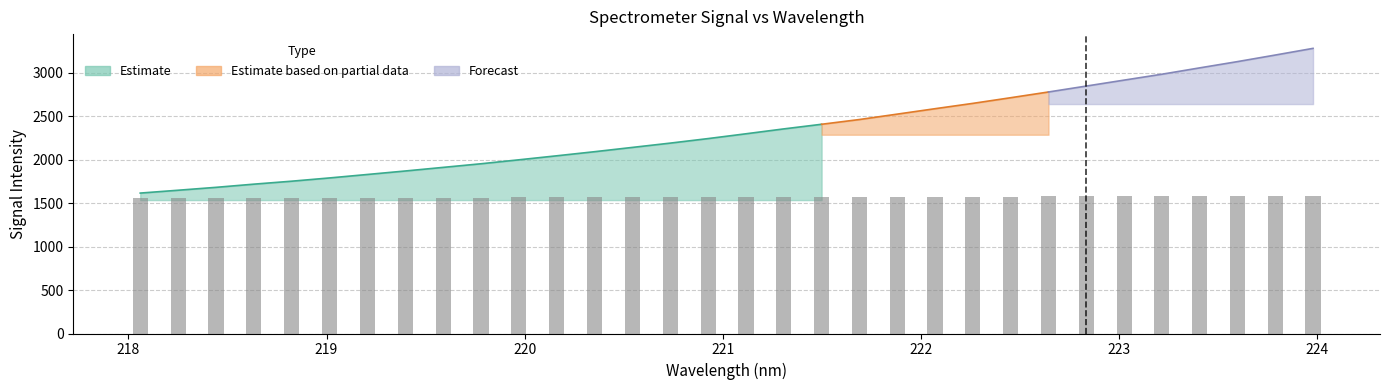

Does the chart contain any negative values?

No